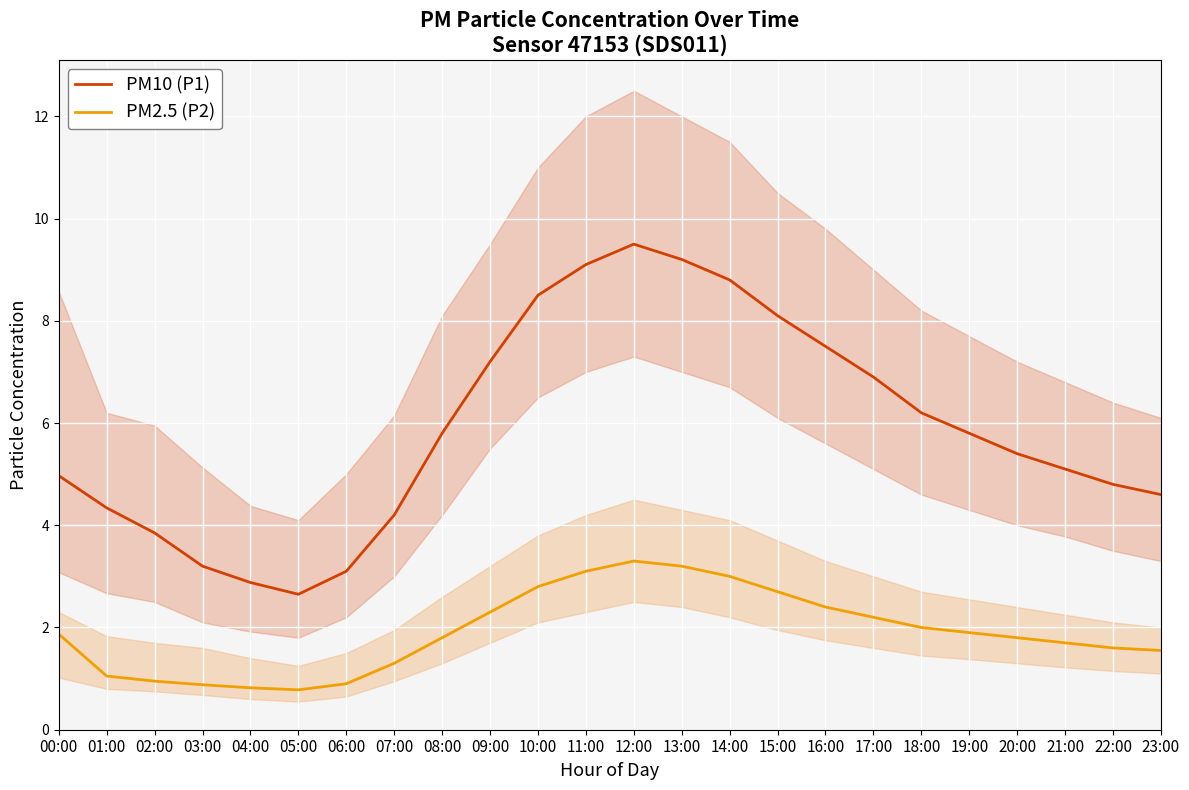

True or false: PM2.5 (P2) and PM10 (P1) intersect in this chart.

False